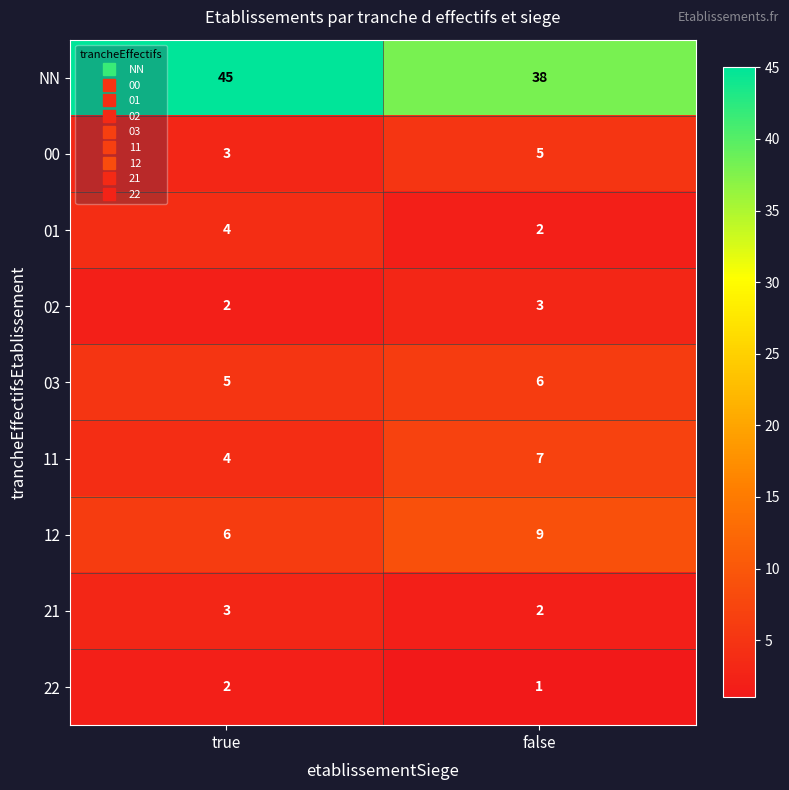

What is the lowest value of the NN series?

38